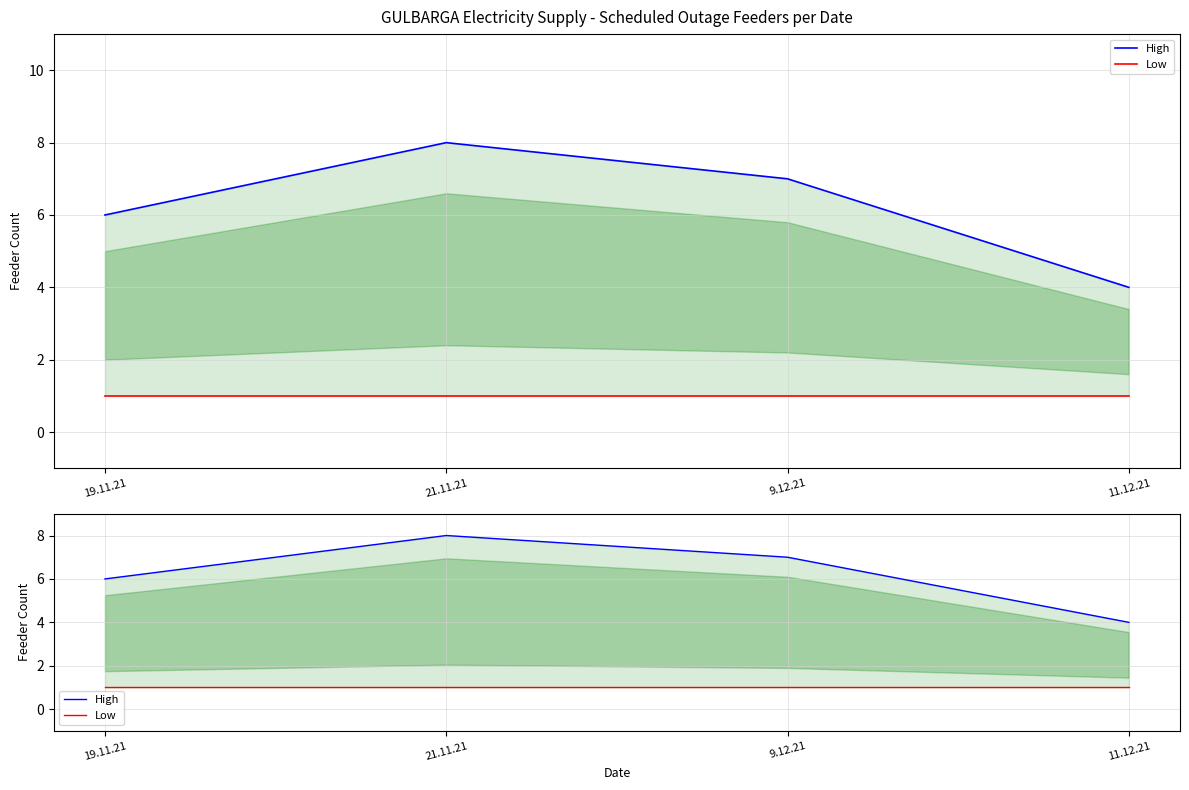

What is the total value across all series at 9.12.21?

8